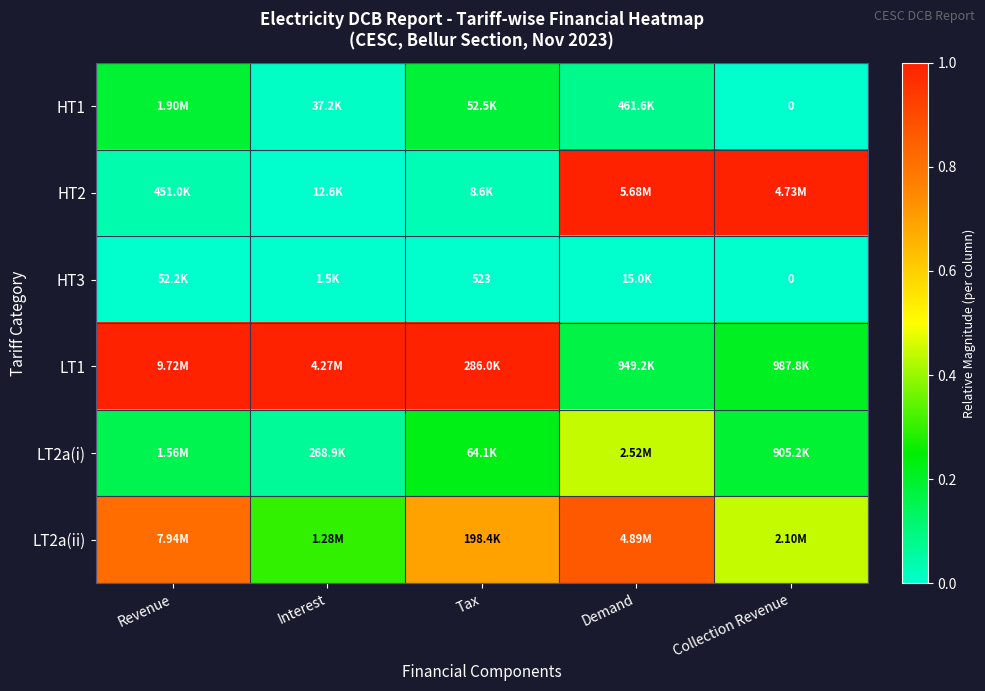

True or false: LT1 has a value of 1.0 at Tax.

True